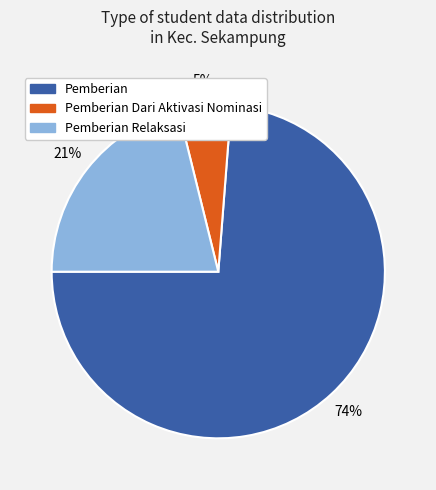

To the nearest percent, what is the average slice percentage?

33%